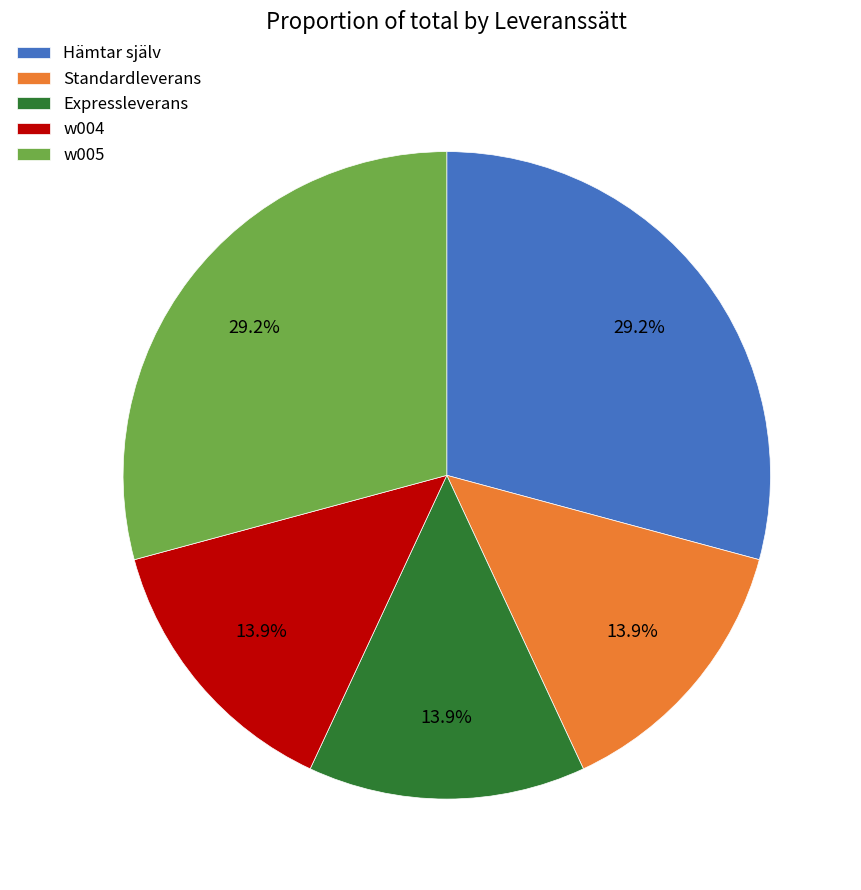

Does Hämtar själv account for over 50% of the chart?

No